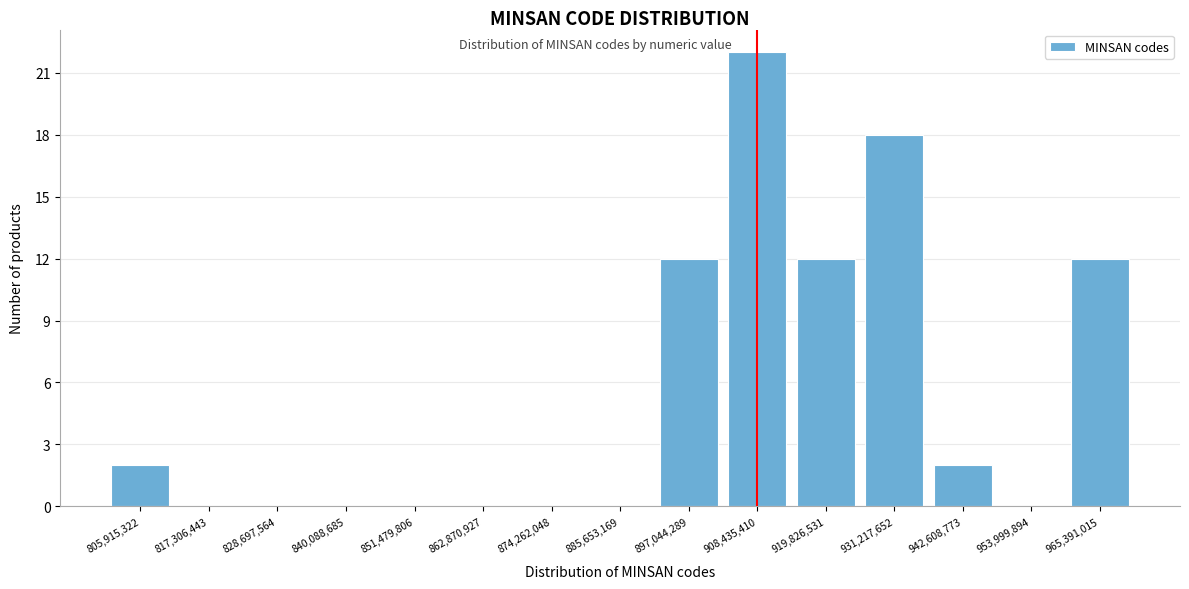

Reading left to right, transcribe this chart: for each bar, give the range it covers on the x-axis and its height. Neither the bar edges nor the heights are printed on the chart, so give them approximately, as read against the axes.

800000000 to 812000000: 2
812000000 to 824000000: 0
824000000 to 834000000: 0
834000000 to 846000000: 0
846000000 to 858000000: 0
858000000 to 868000000: 0
868000000 to 880000000: 0
880000000 to 892000000: 0
892000000 to 902000000: 12
902000000 to 914000000: 22
914000000 to 926000000: 12
926000000 to 936000000: 18
936000000 to 948000000: 2
948000000 to 960000000: 0
960000000 to 972000000: 12